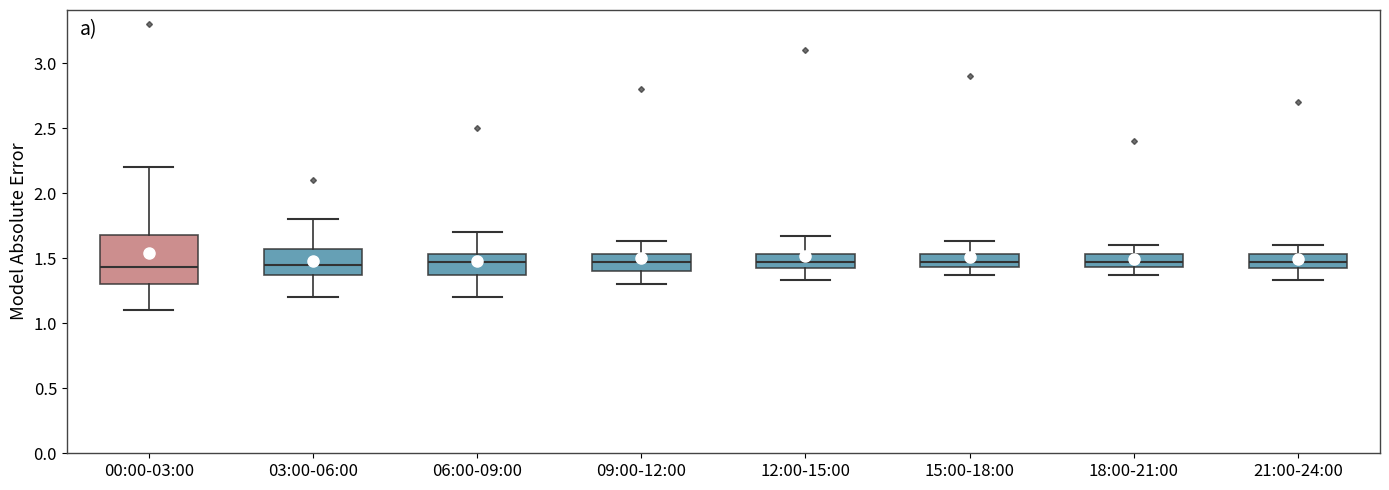

Which box is the tallest, from its lower edge to its upper edge?

00:00-03:00